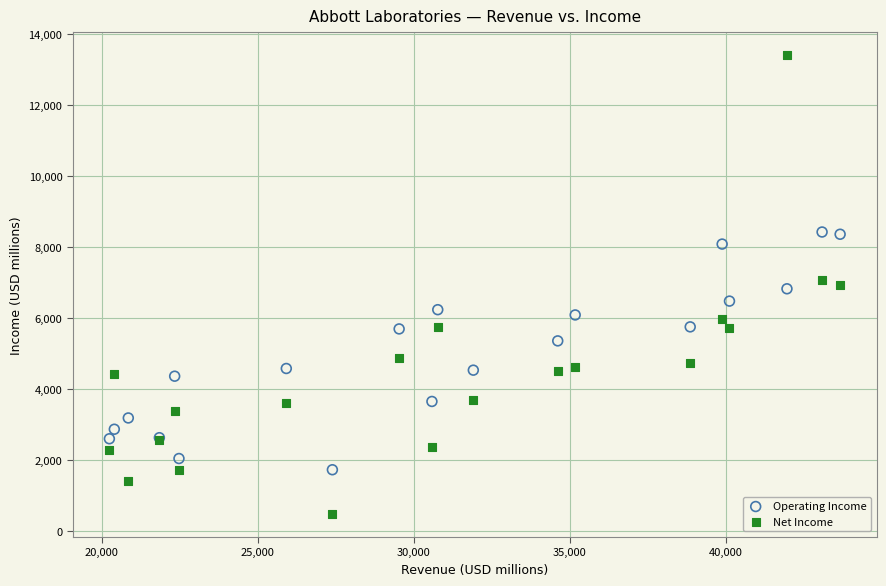

Which series has the widest spread of Y values?

Net Income